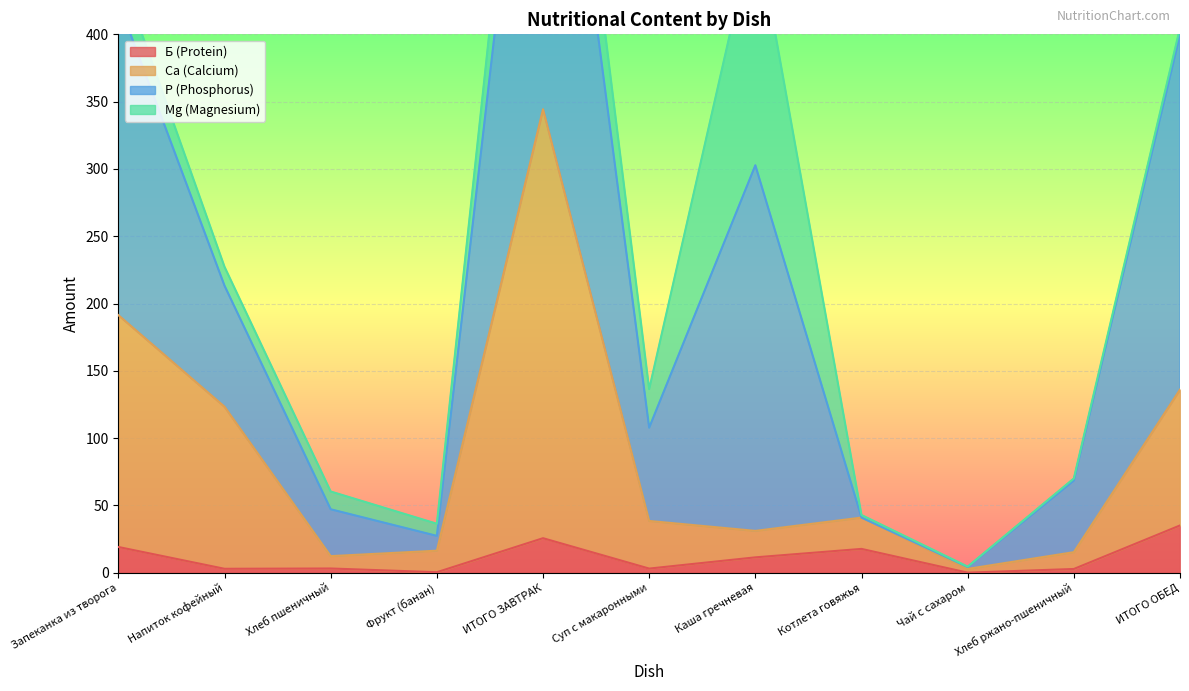

What is the approximate value of Б (Protein) at ИТОГО ОБЕД?

35.1